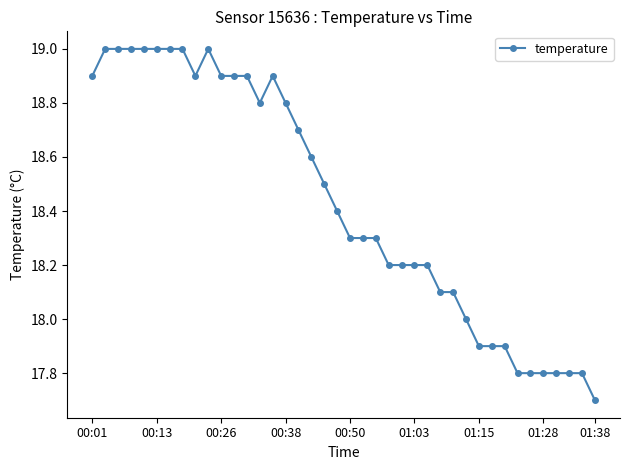

How many distinct data groups are displayed?

1